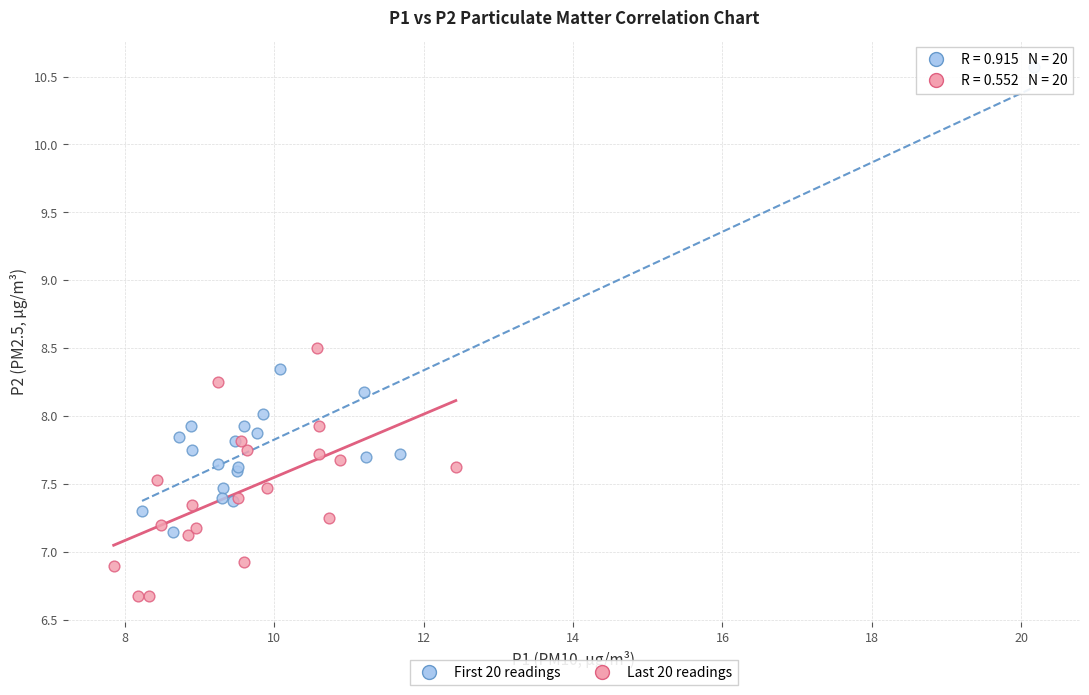

Which series reaches the maximum Y coordinate?

First 20 readings